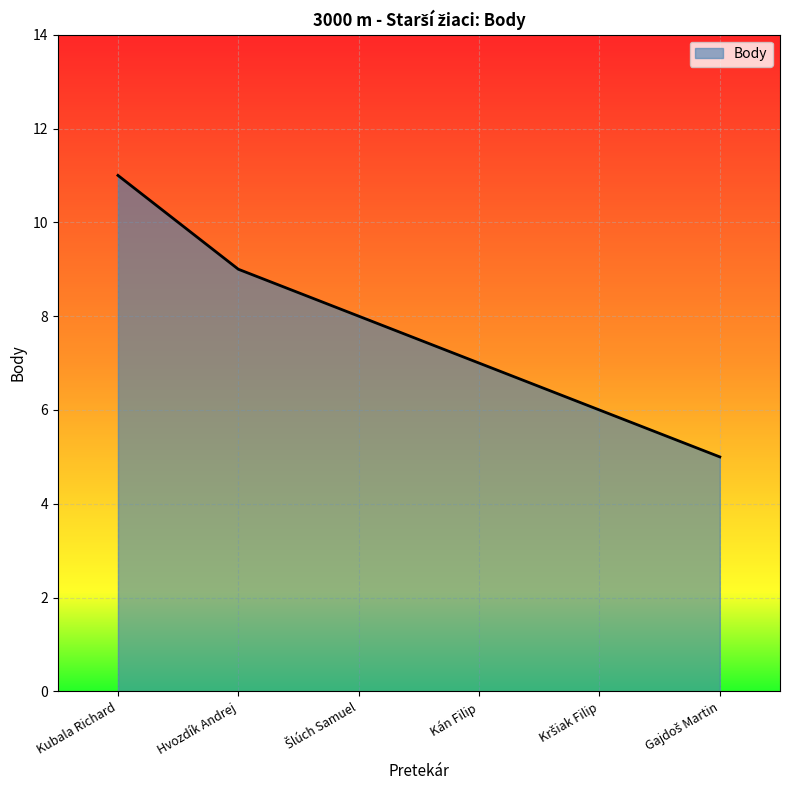

True or false: the data has more than 0 interior local peaks.

False